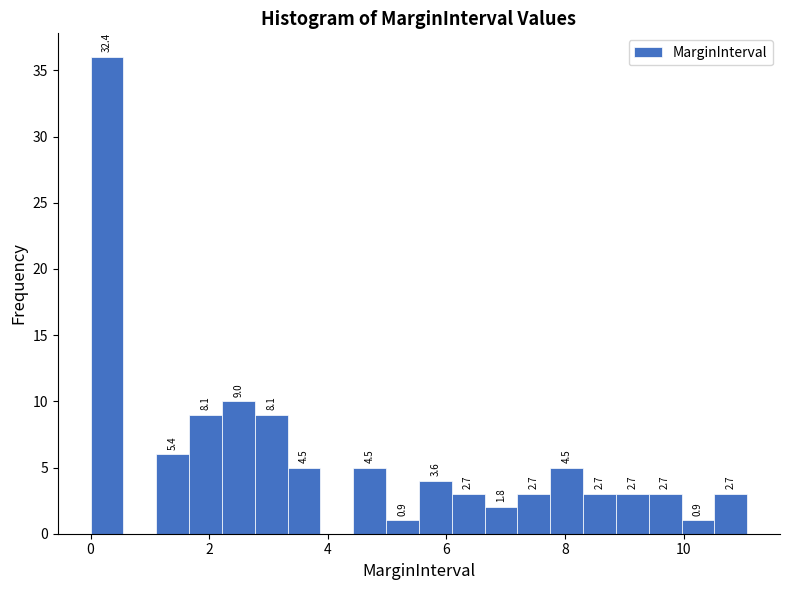

Around what value on the x-axis is the tallest bar? Give the approximate position of its centre, as read against the axis.

0.2